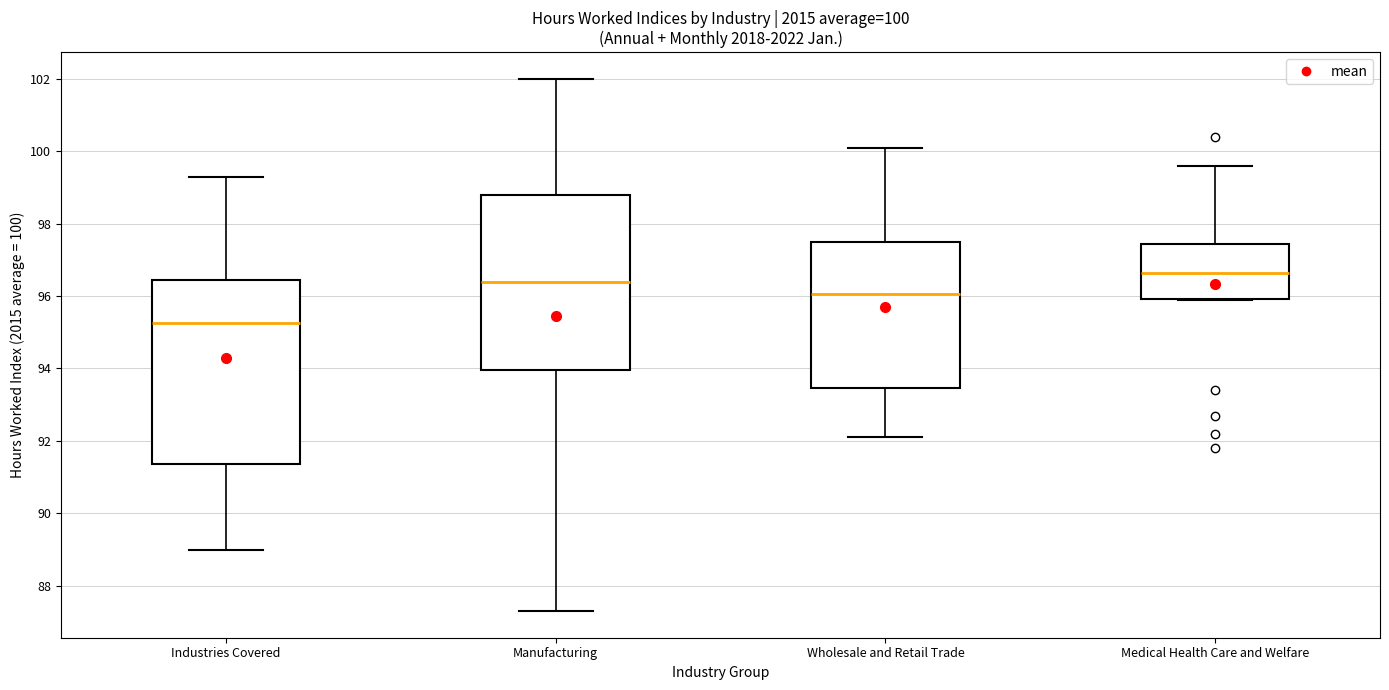

Which box's median line is the highest?

Medical Health Care and Welfare